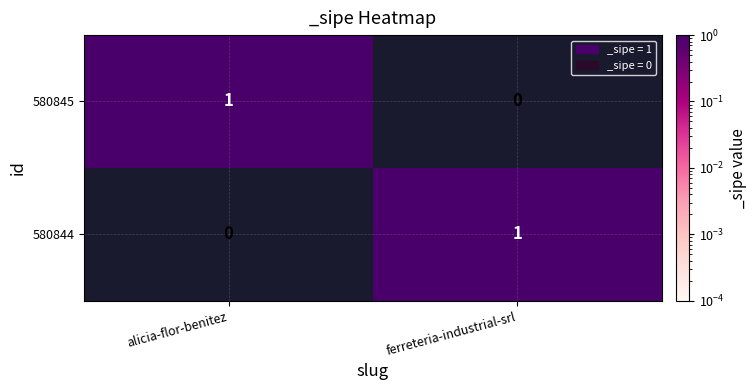

Is the value of 580845 at alicia-flor-benitez greater than the value of 580844 at alicia-flor-benitez?

Yes